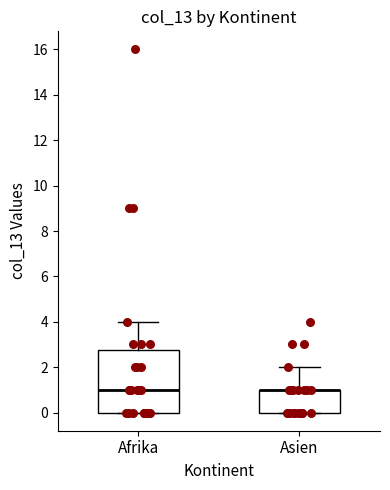

Which box is the tallest, from its lower edge to its upper edge?

Afrika